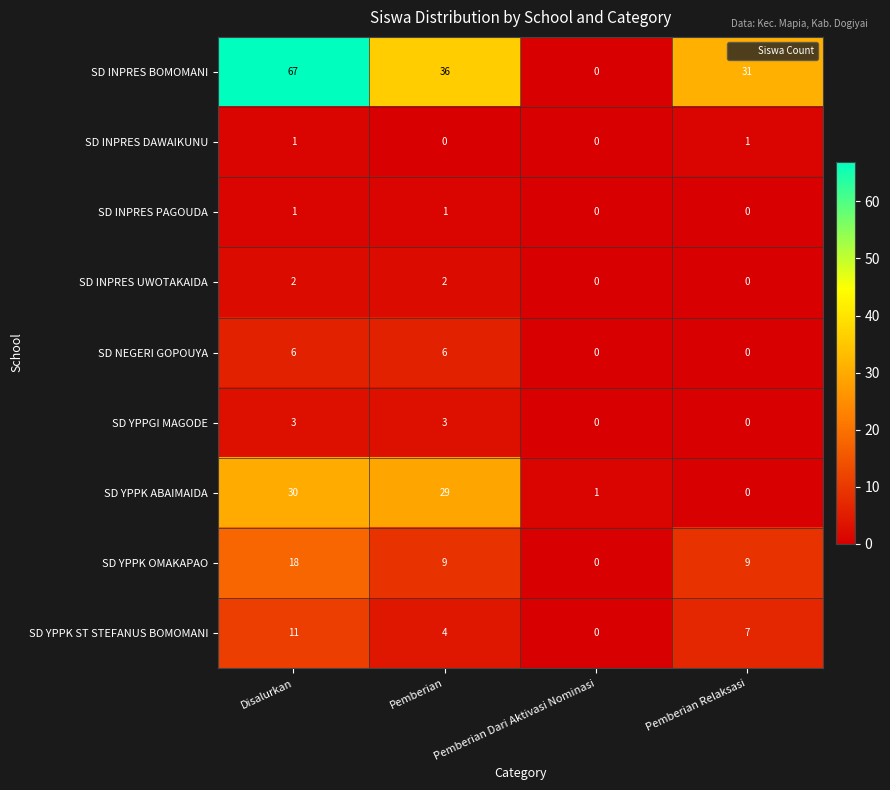

What is the difference between the second highest and minimum values in the SD YPPK ABAIMAIDA series?

29